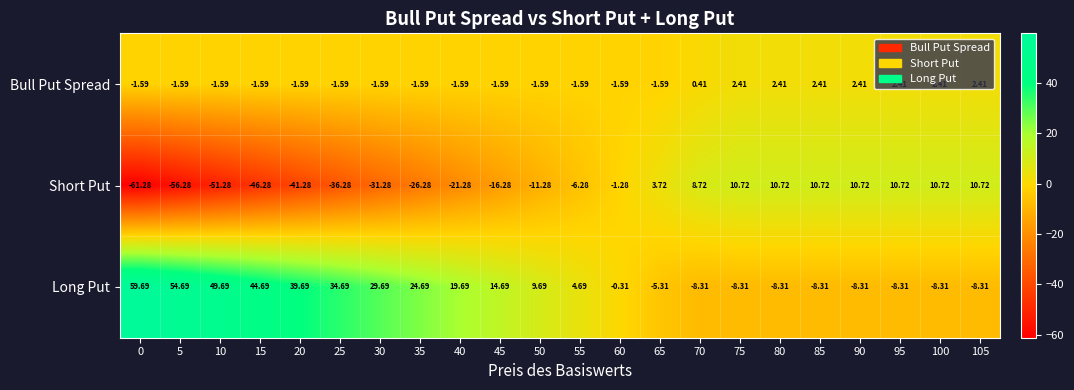

Which series has the widest spread of values?

Short Put